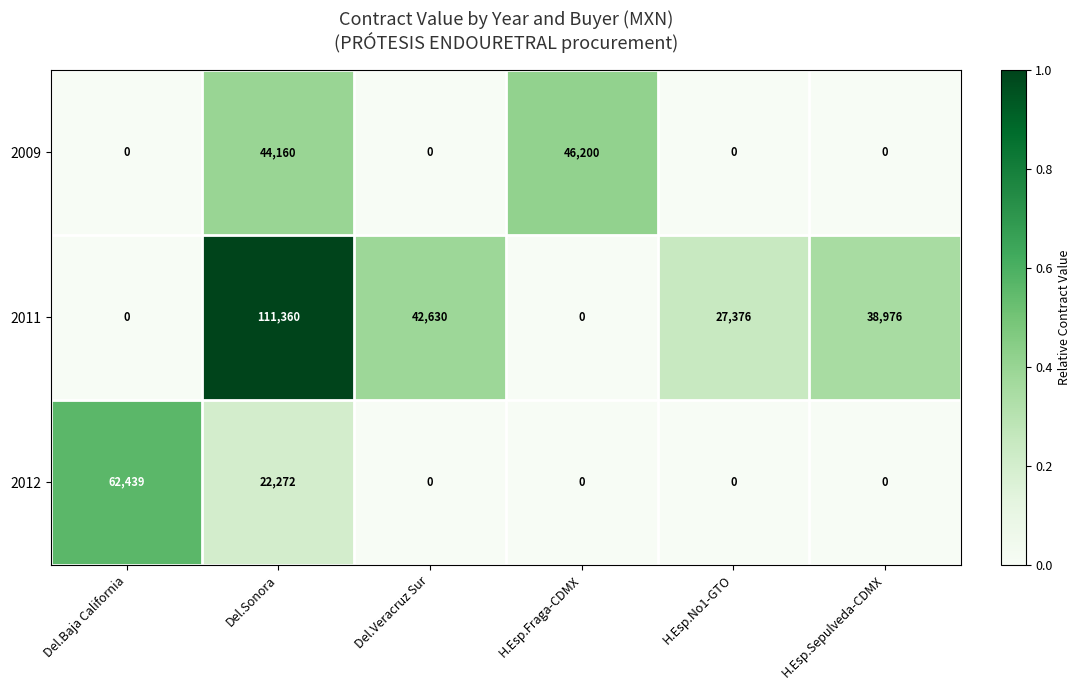

The value of 2012 at H.Esp.Fraga-CDMX is 36406. True or false?

False